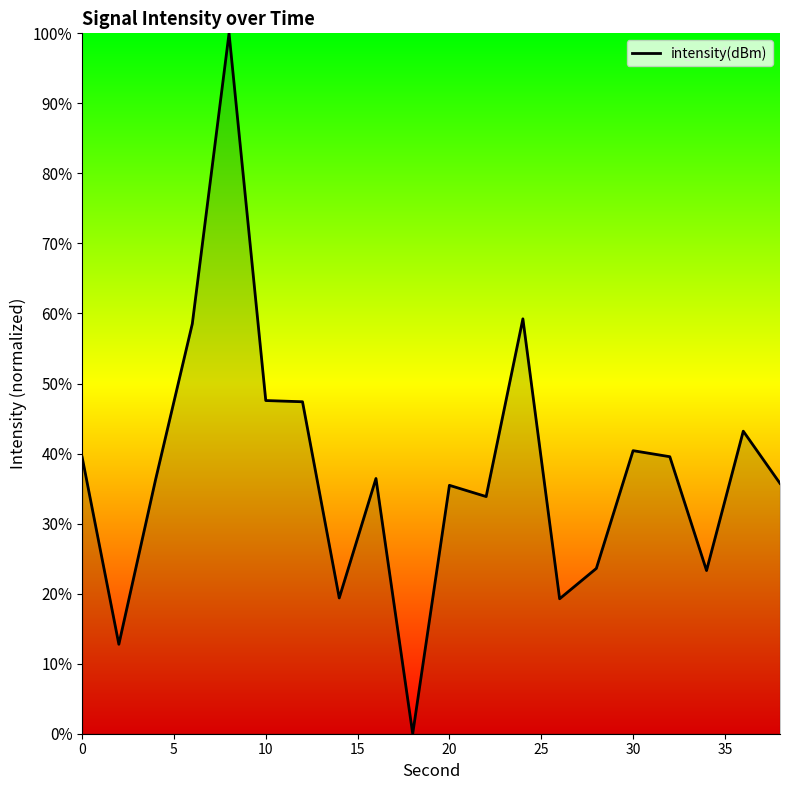

Does the chart display data point markers on the line(s)?

No